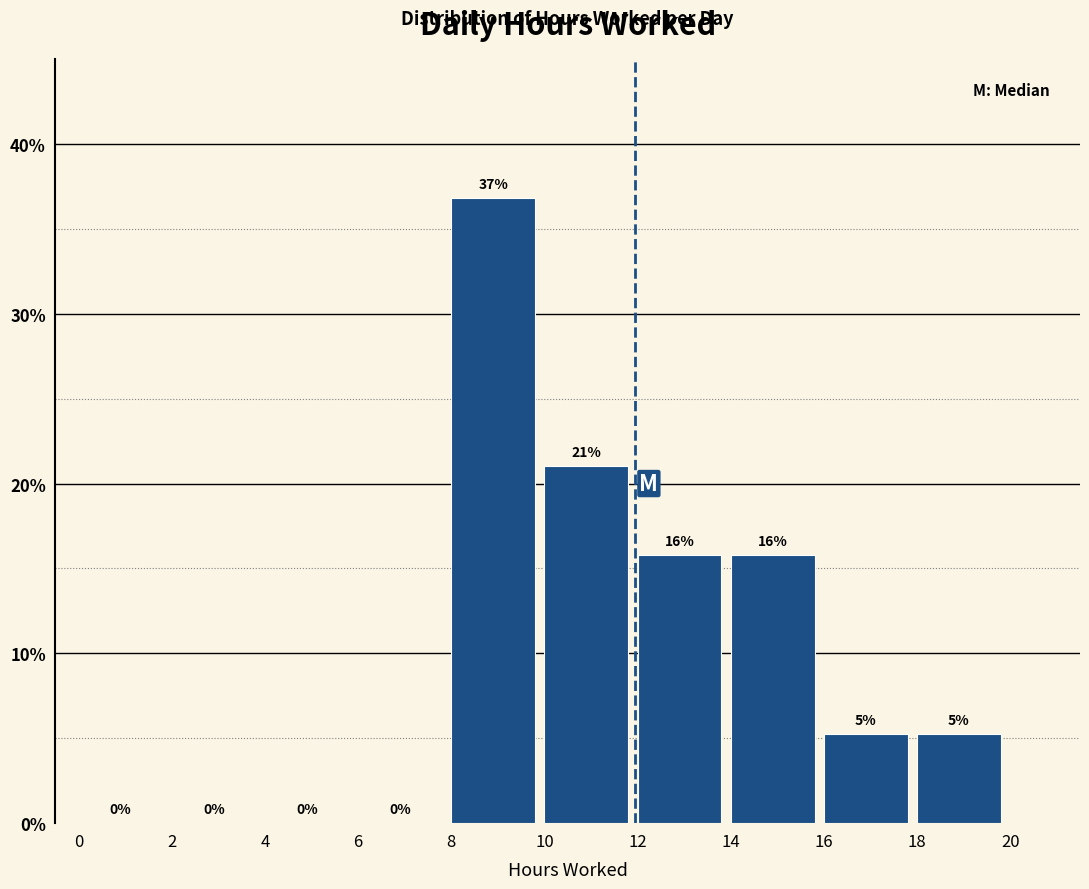

Which range on the x-axis has the tallest bar?

8 to 10